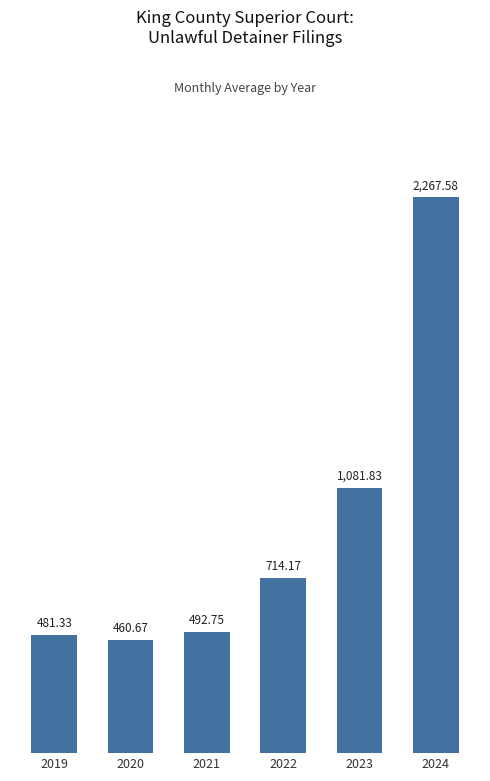

Which has a higher value, 2020 or 2021?

2021